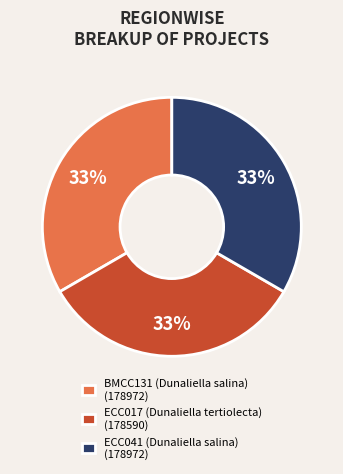

Is there any slice that represents more than half of the pie?

No